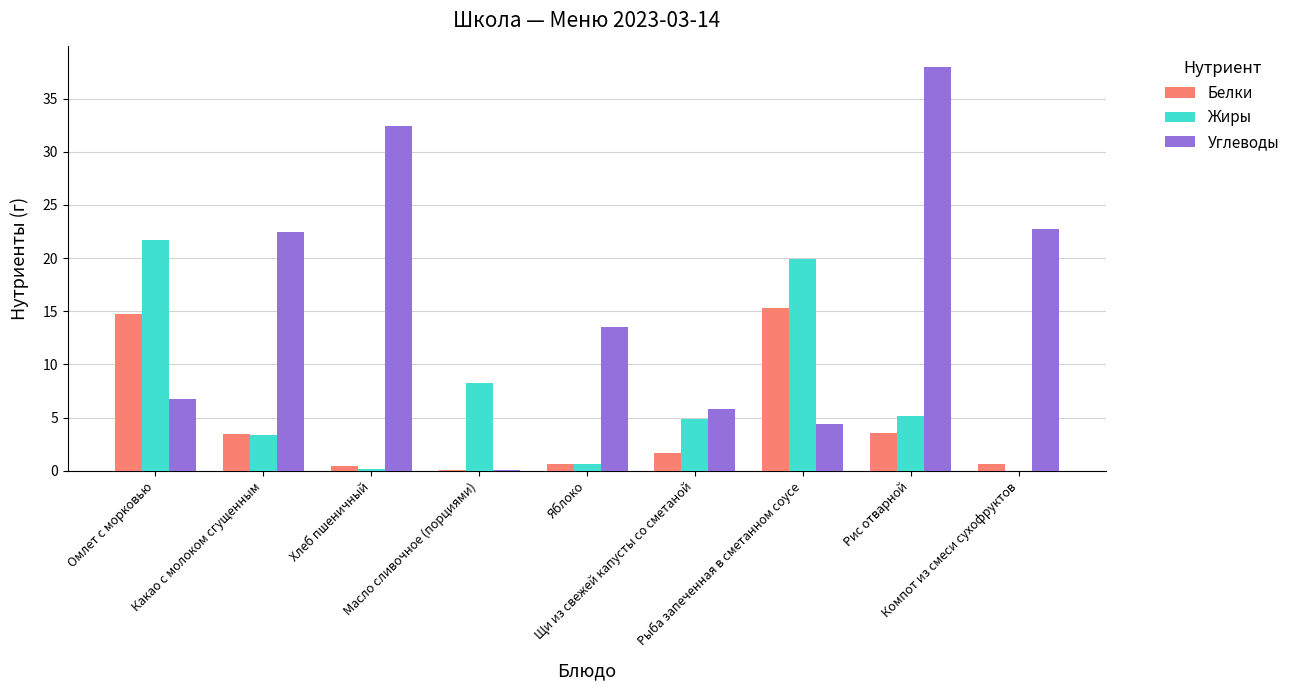

What is the maximum value for Углеводы?

38.0